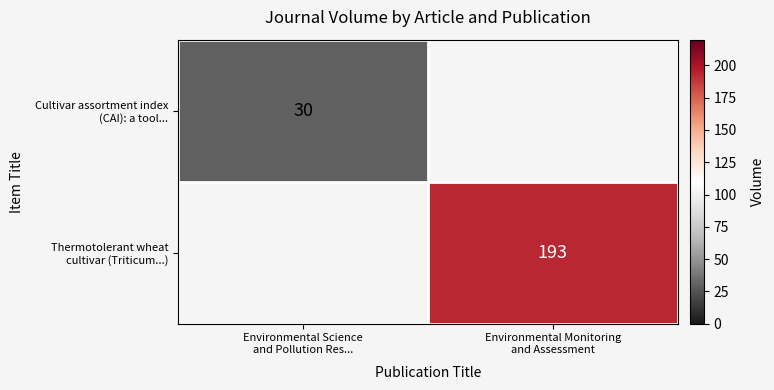

List the labels in order of Cultivar assortment index (CAI): a tool... value, largest first.

Environmental Science and Pollution Res..., Environmental Monitoring and Assessment